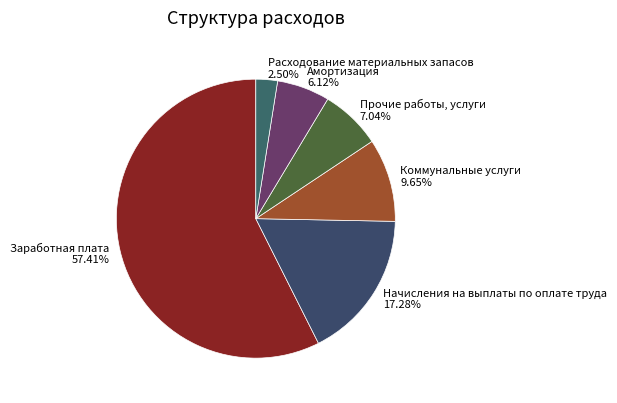

Which slice is the largest?

Заработная плата